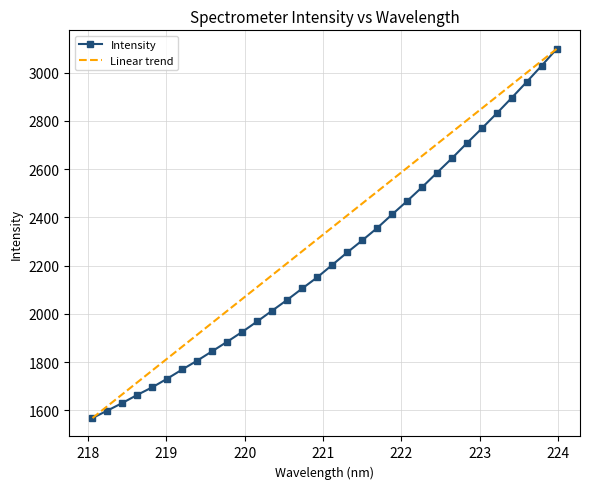

True or false: the data shows 2585.6 at 222.4538.

True